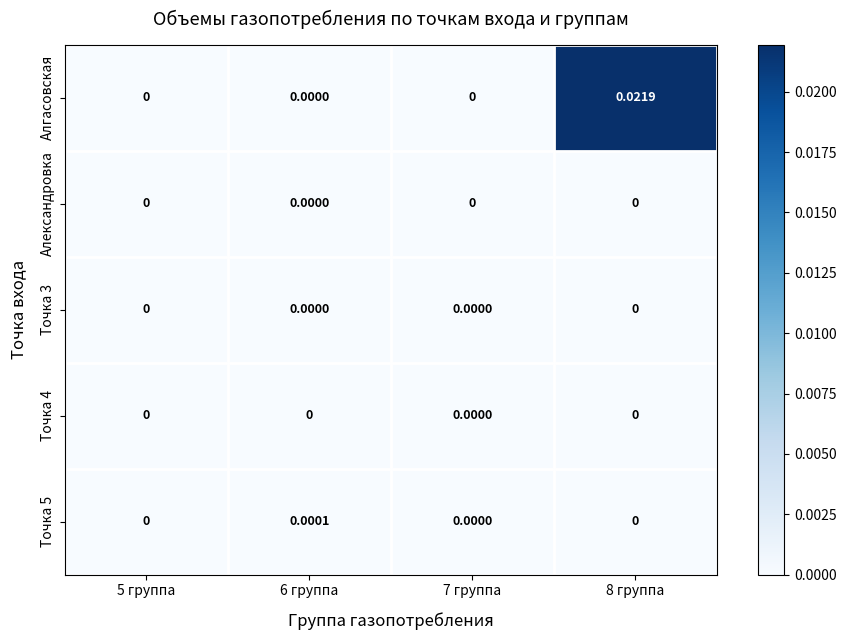

Which series has the largest total across all categories?

Алгасовская